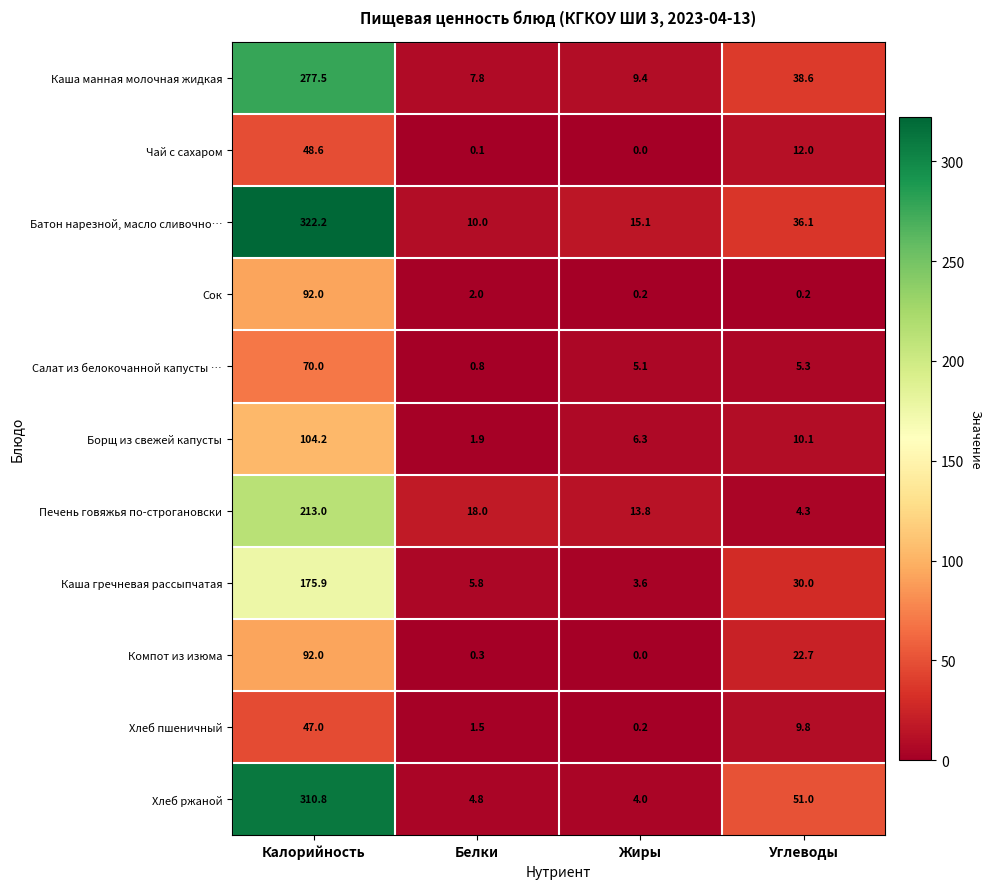

The Компот из изюма series shows 0.0 at Жиры. True or false?

True